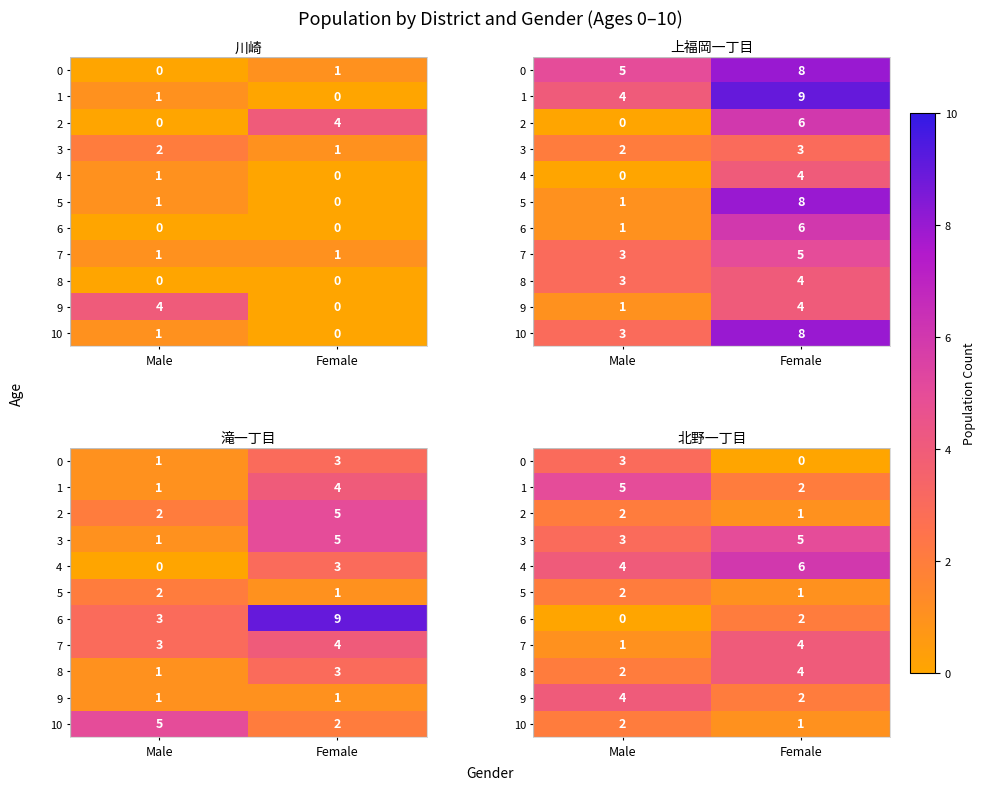

At which category is the sum across all series the highest?

Male